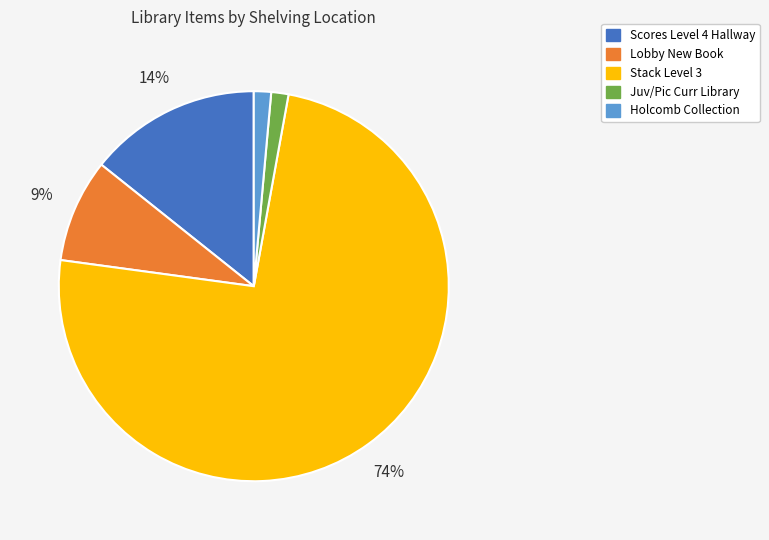

To the nearest percent, what is the average slice percentage?

20%